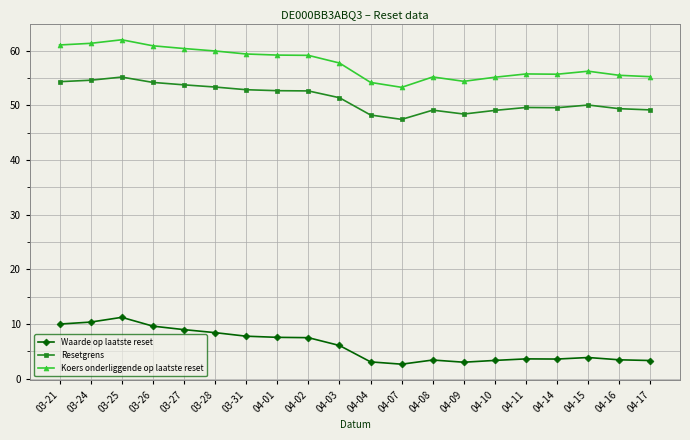

At which category is the sum across all series the highest?

03-25